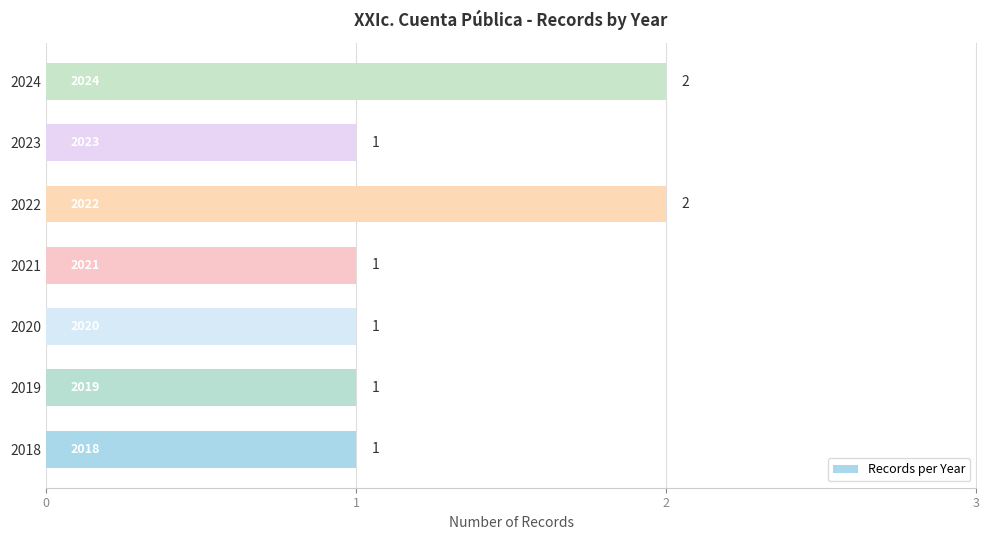

Is it true that the value at 2022 is 1?

False